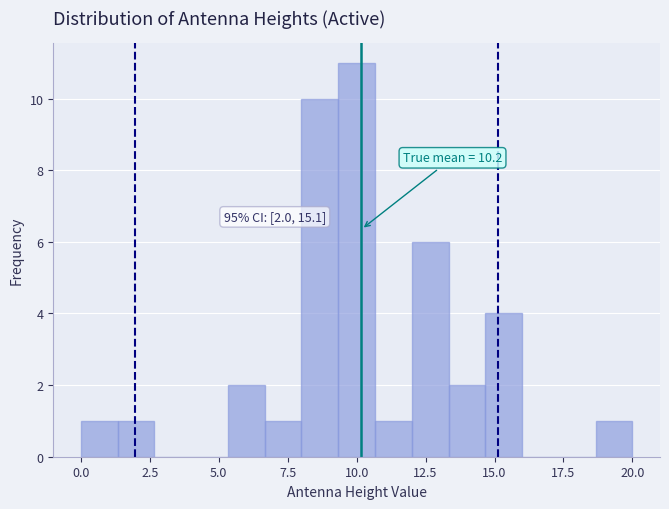

Read against the x-axis, roughly where is the centre of the tallest bar?

10.0